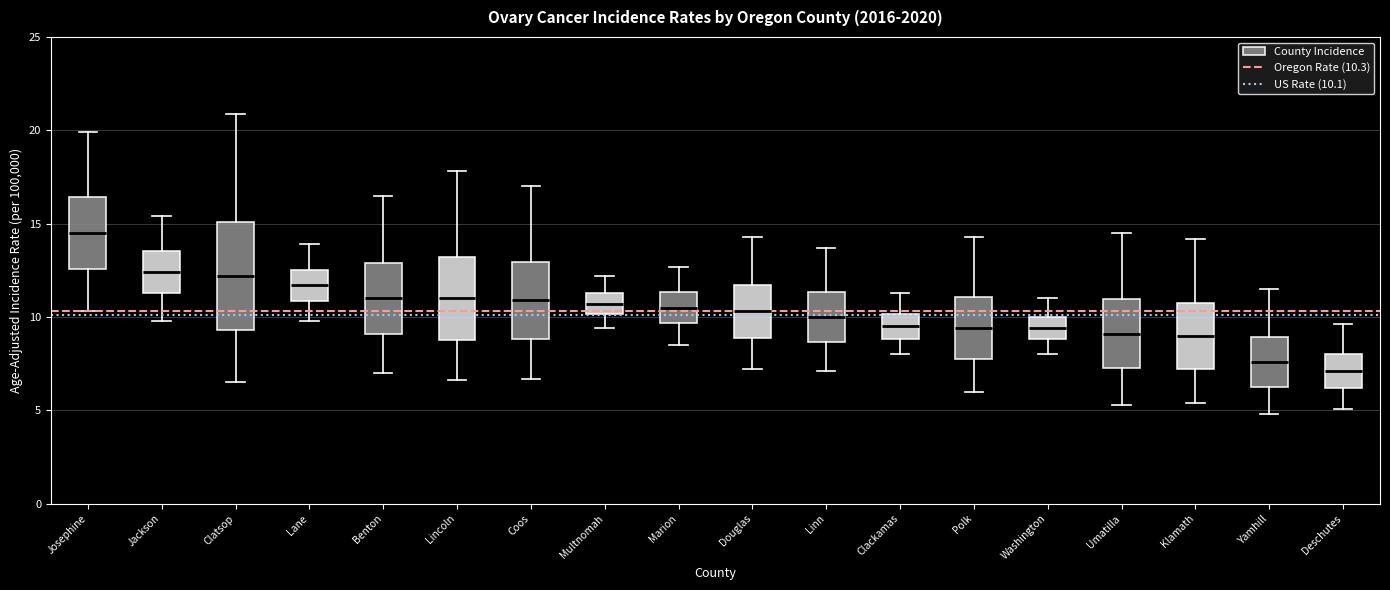

Where does the lower whisker of the box for Klamath end on the y-axis? The values are not printed on the chart, so give them approximately, as read against the axis.

5.5